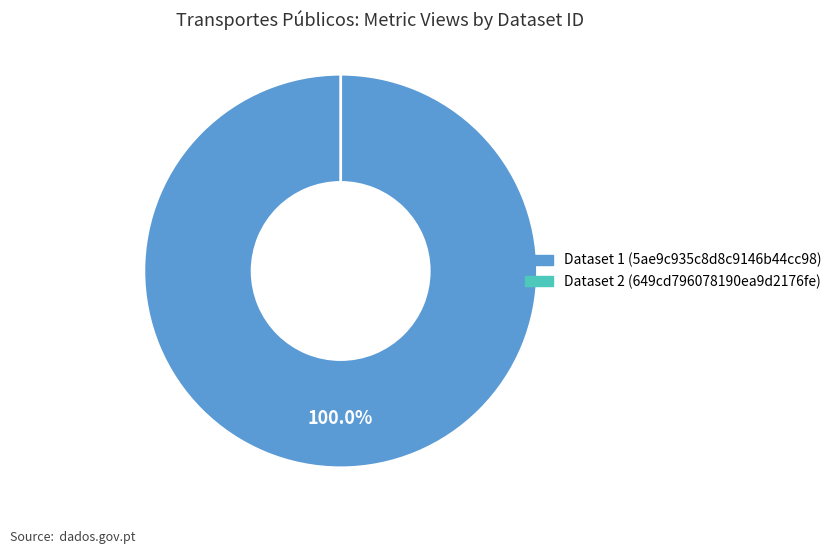

Count the number of slices in the pie.

2